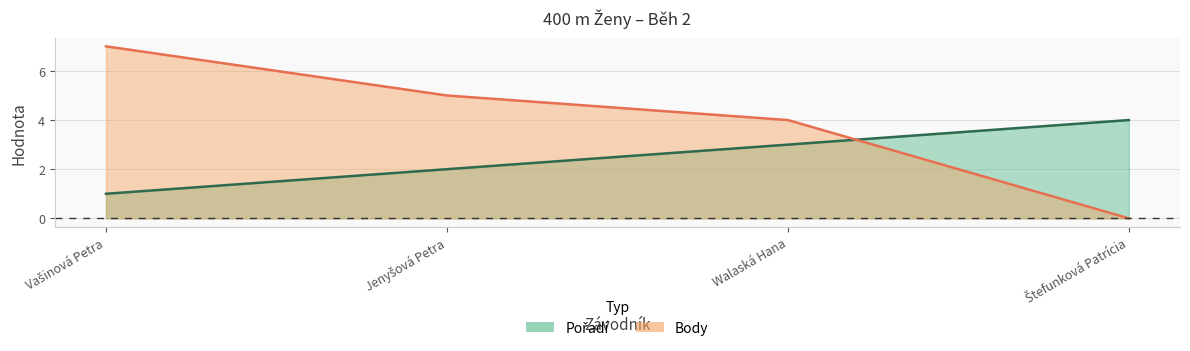

Between Vašinová Petra and Štefunková Patrícia, which series saw the biggest shift?

Body